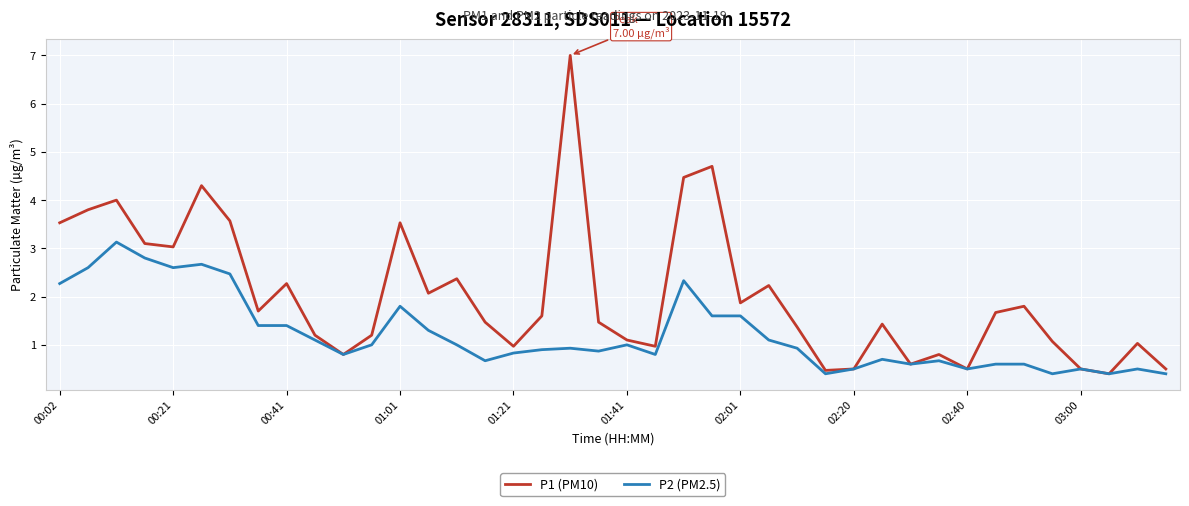

Which series has the largest total across all categories?

P1 (PM10)